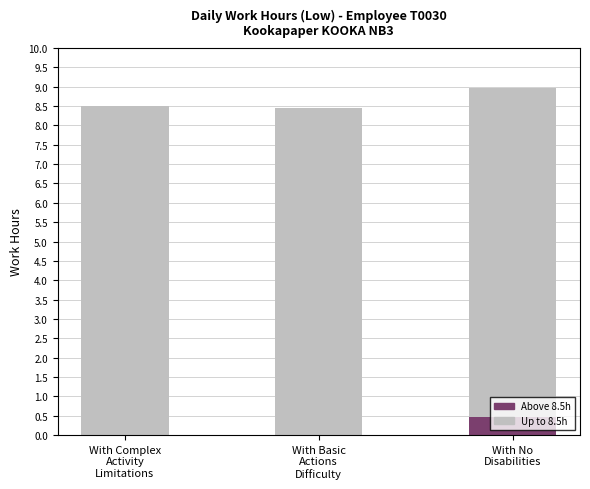

What is the sum of all Above 8.5h values?

0.5